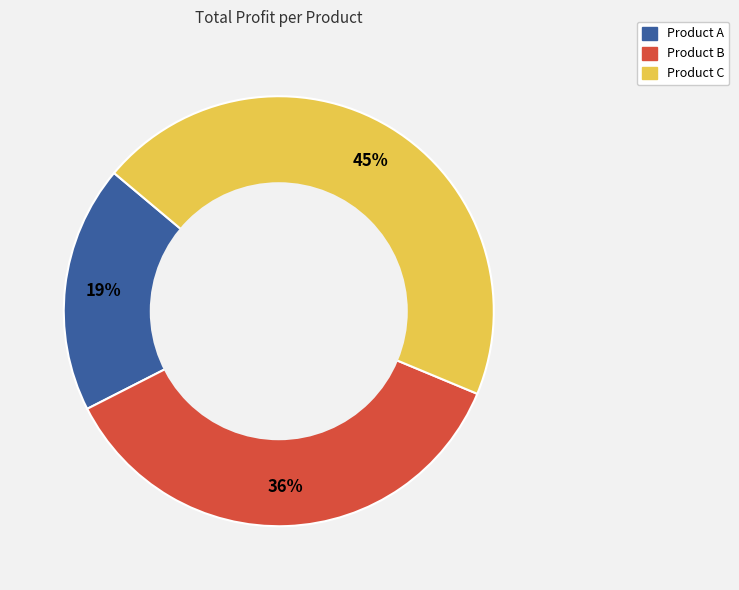

The Product B slice represents 36% of the pie. True or false?

True